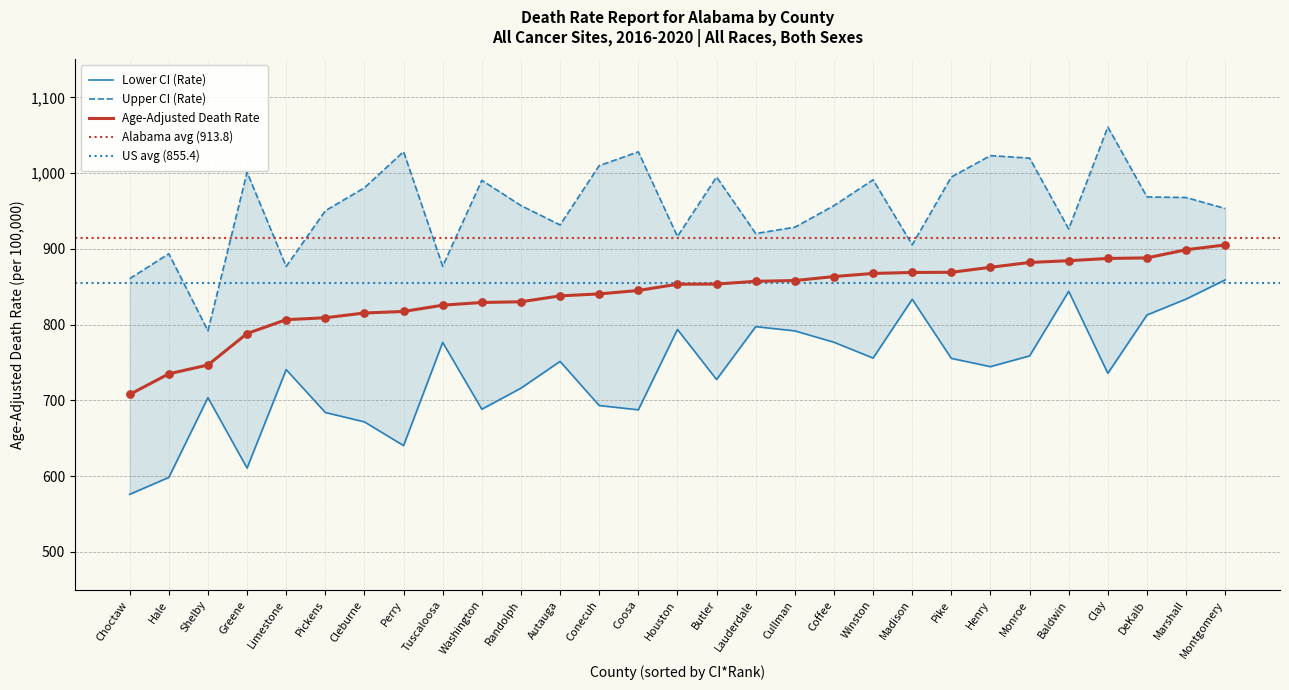

Which series reaches the minimum Y coordinate?

Lower CI (Rate)